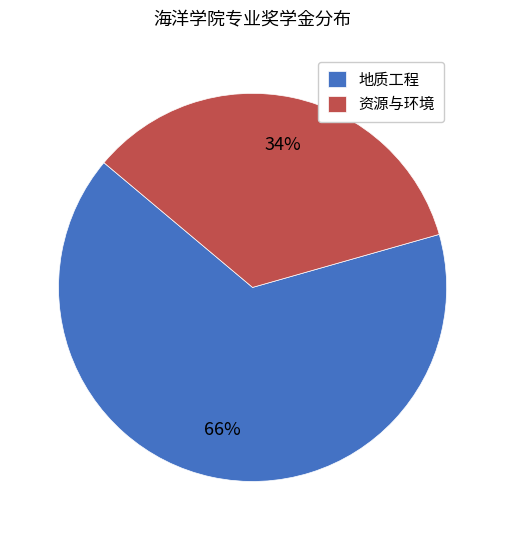

Is the sum of 资源与环境 and 地质工程 greater than half?

Yes